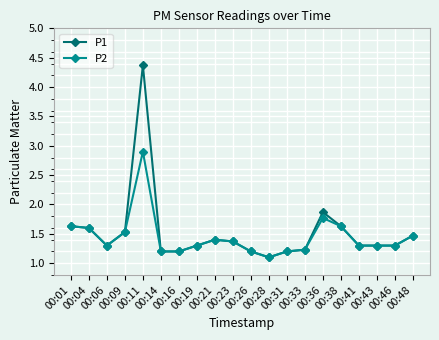

Does the chart display data point markers on the line(s)?

Yes